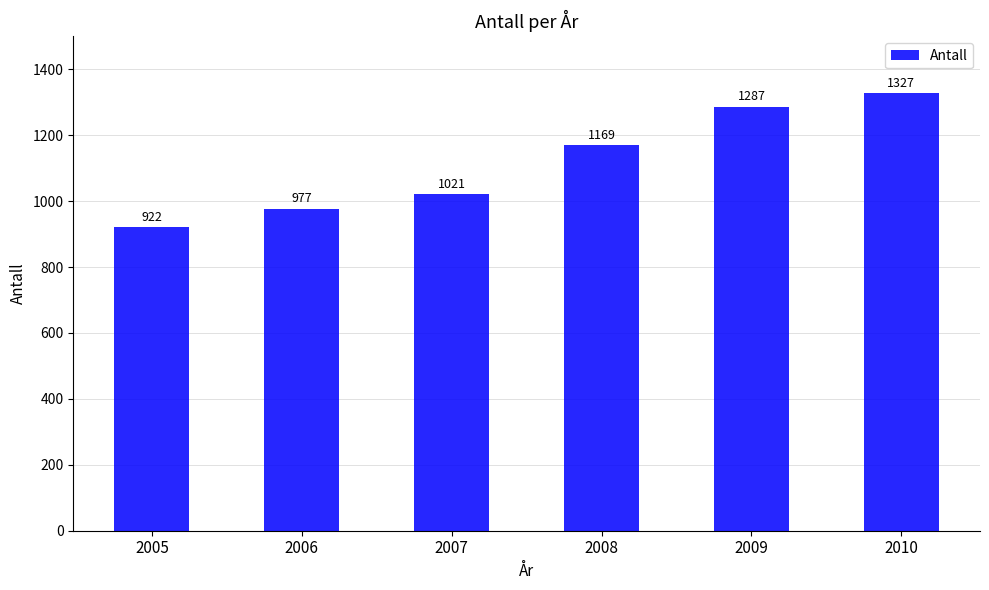

List the labels in order of value, largest first.

2010, 2009, 2008, 2007, 2006, 2005